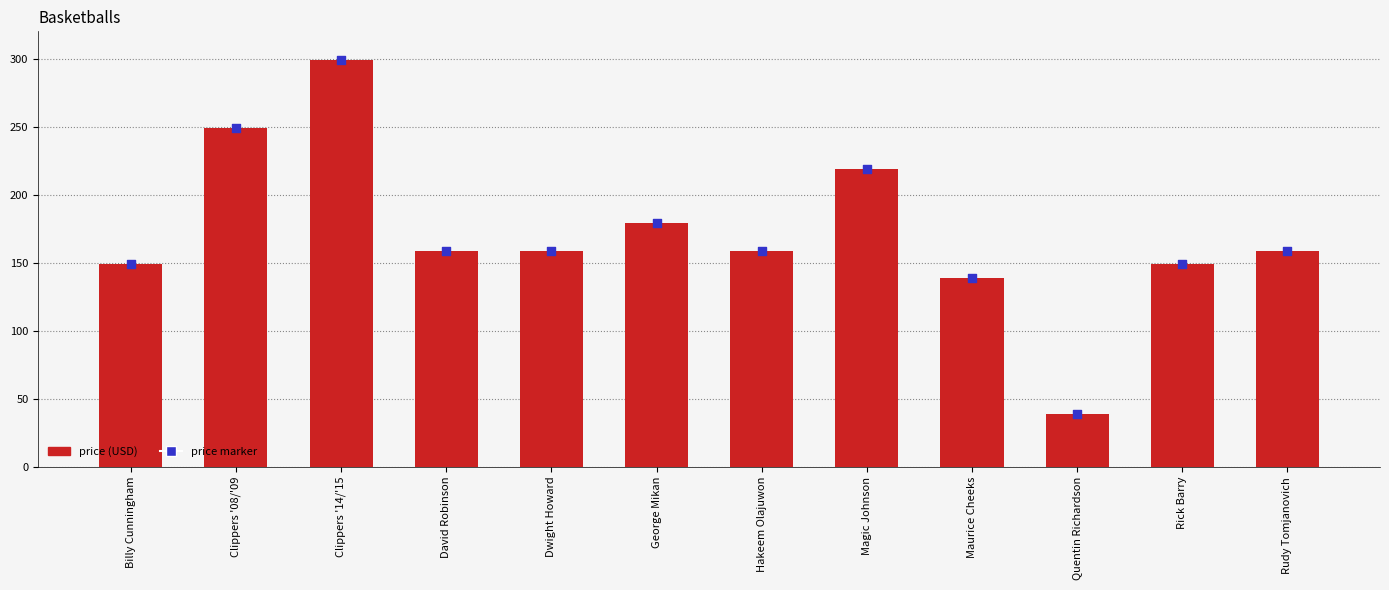

Which series has the largest Y range (max minus min)?

Price